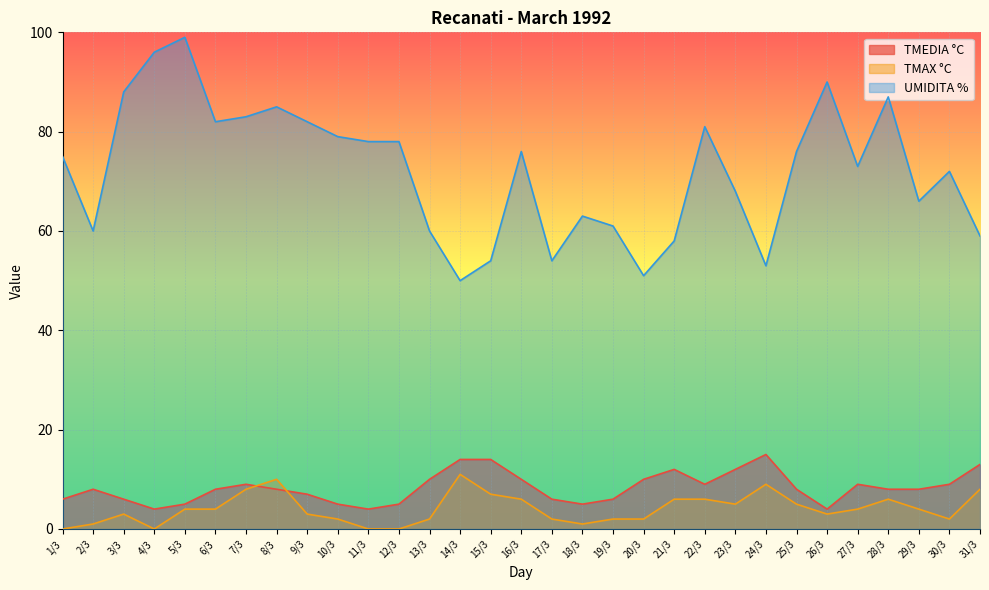

Does the chart display data point markers on the line(s)?

No